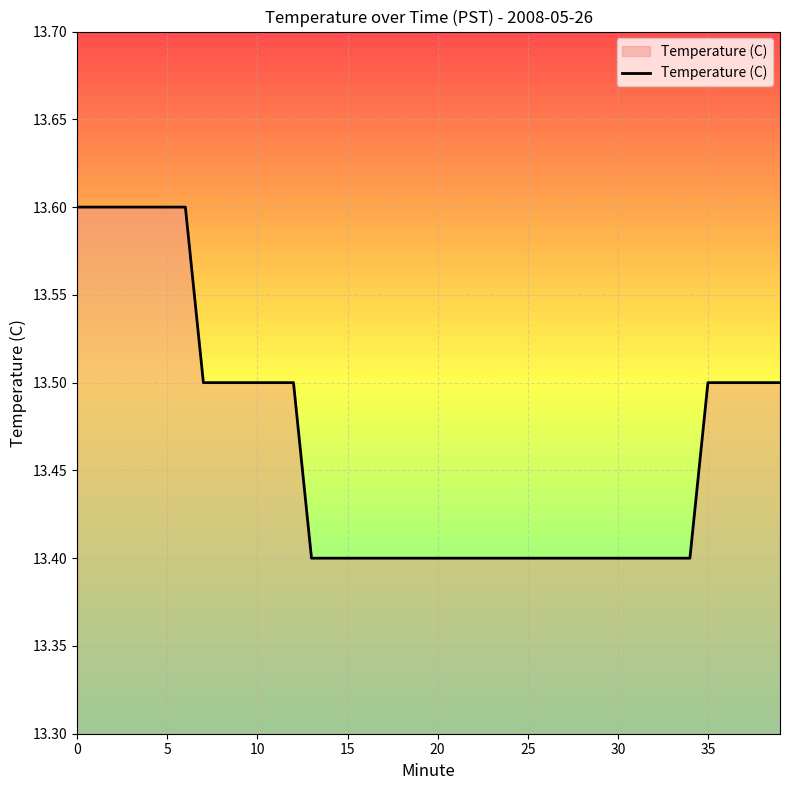

What is the smallest value displayed?

13.4